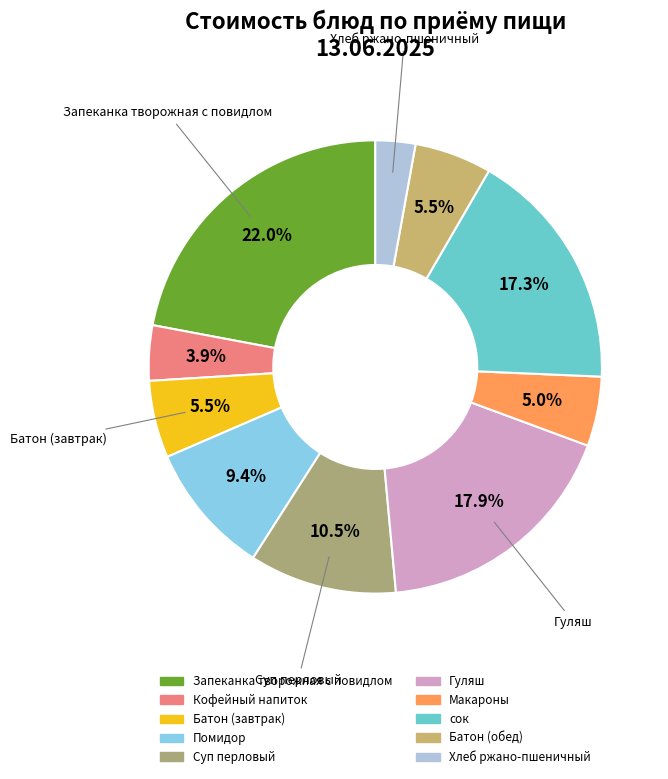

To the nearest percent, what portion does Запеканка творожная с повидлом represent?

22%